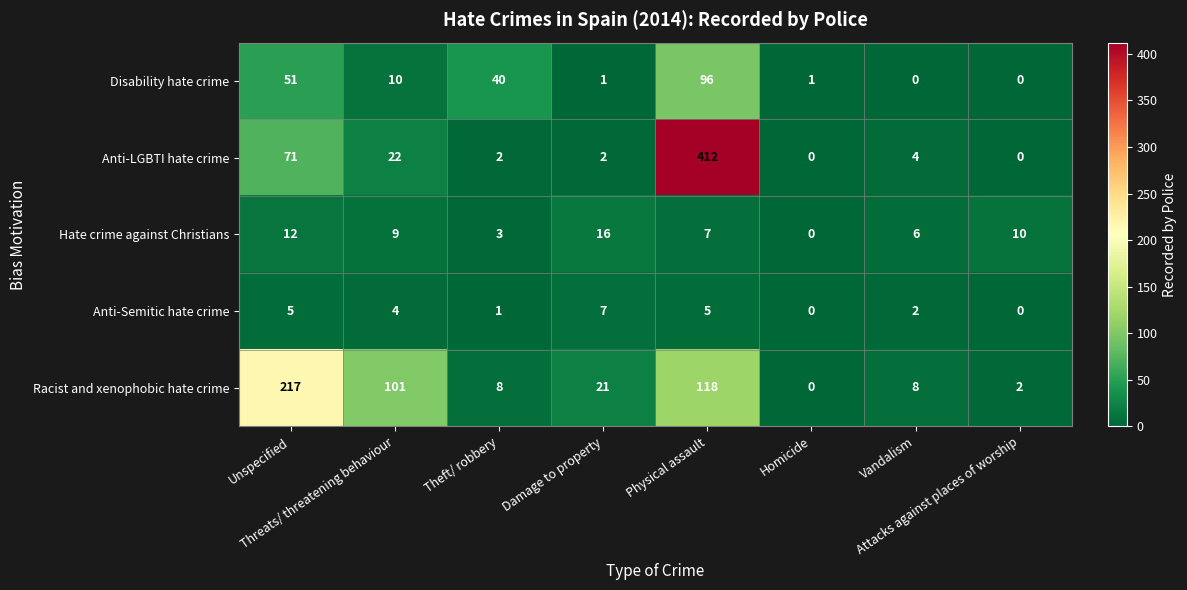

Which series has the largest total across all categories?

Anti-LGBTI hate crime